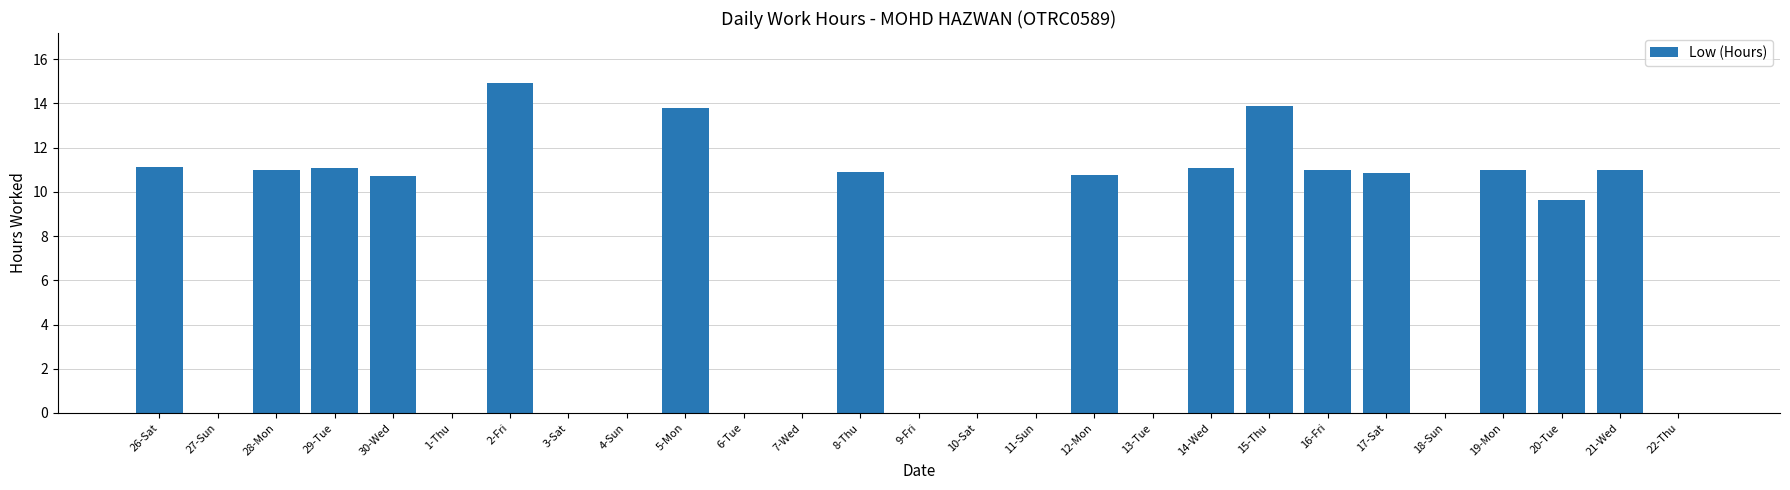

What is the difference between the values at 8-Thu and 15-Thu?

3.0